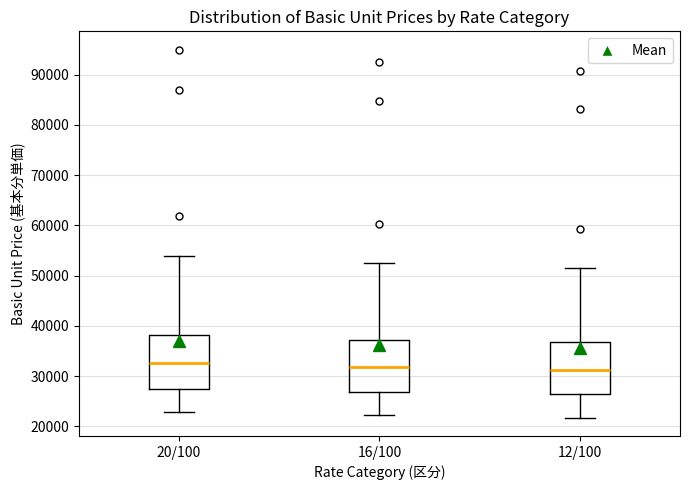

Where is the upper edge of the box for 16/100 on the y-axis? The values are not printed on the chart, so give them approximately, as read against the axis.

37000